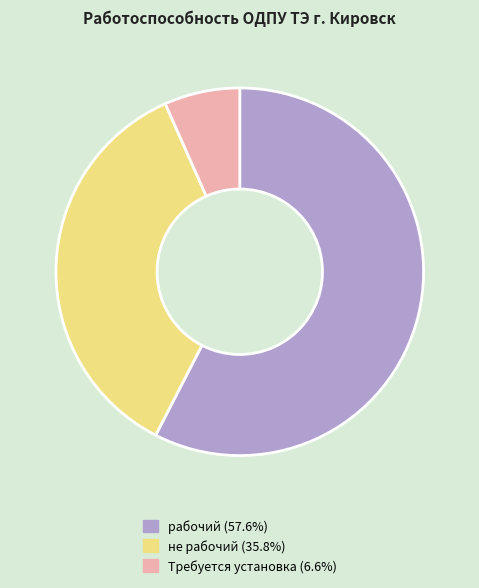

Which has a higher value, рабочий or Требуется установка?

рабочий